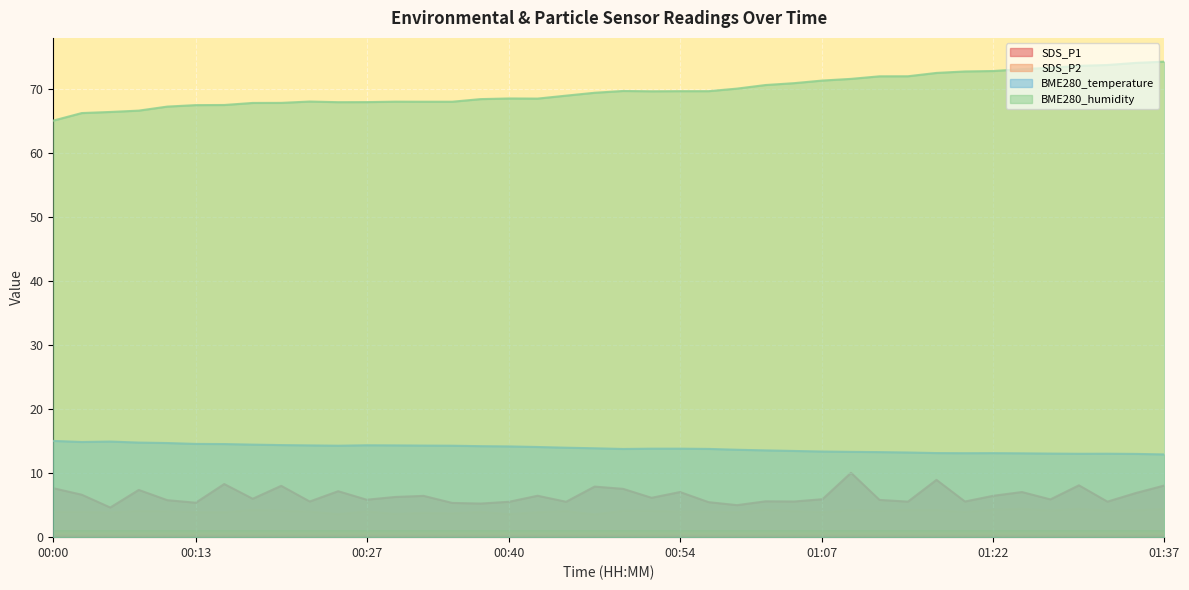

What is the average value of the SDS_P2 series?

4.0